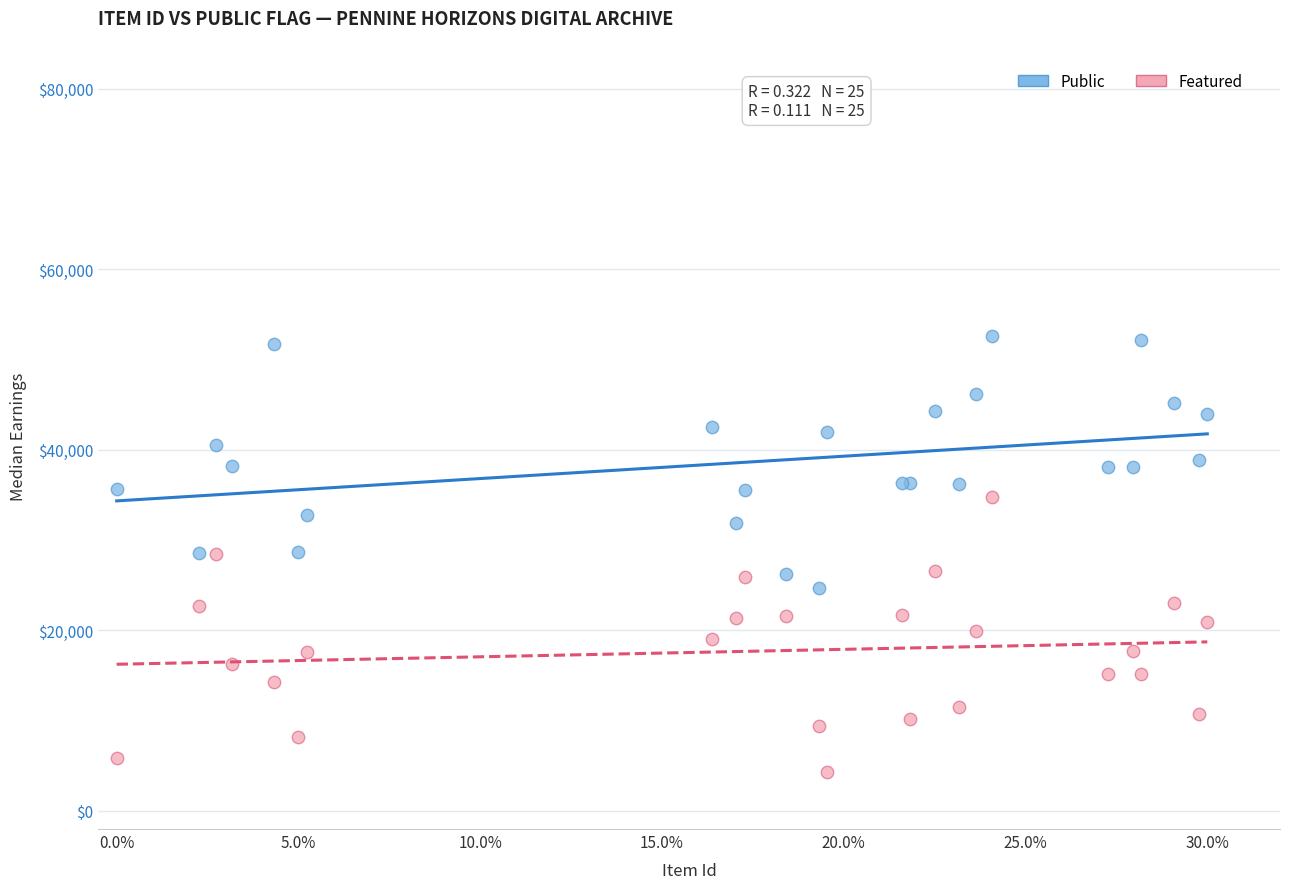

What are all the series names shown in the legend?

Public, Featured